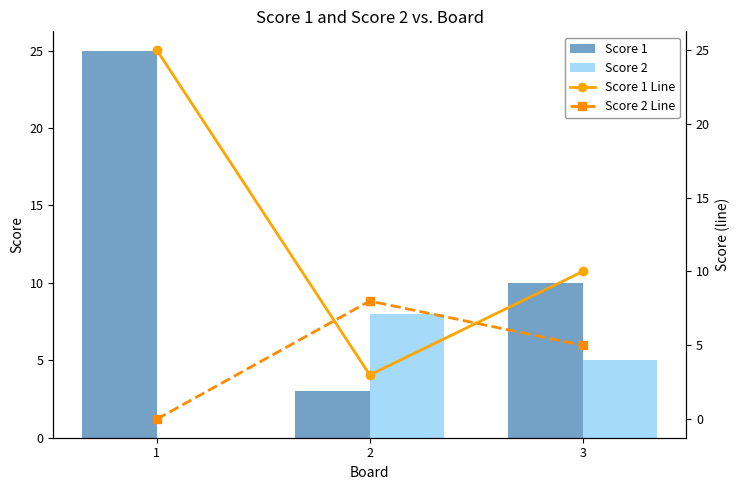

Is the value of Score 2 Line at 1 greater than the value of Score 2 at 3?

No